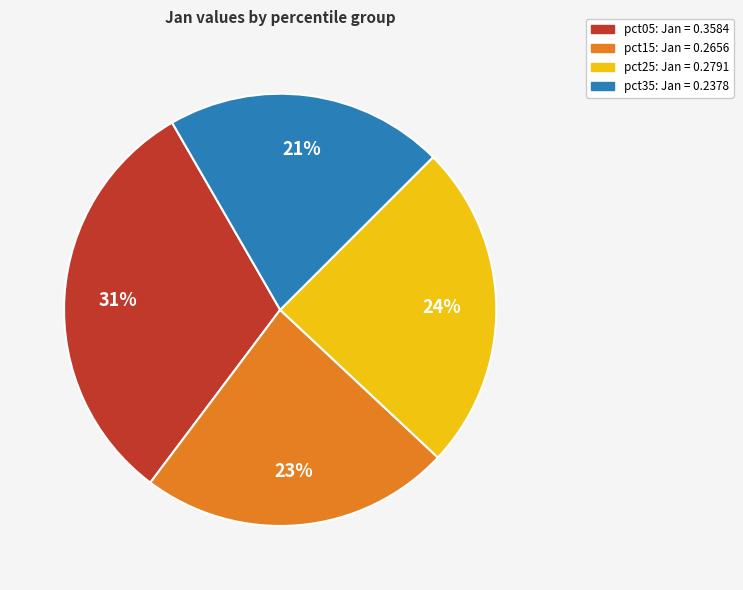

Is there a majority slice in this chart?

No